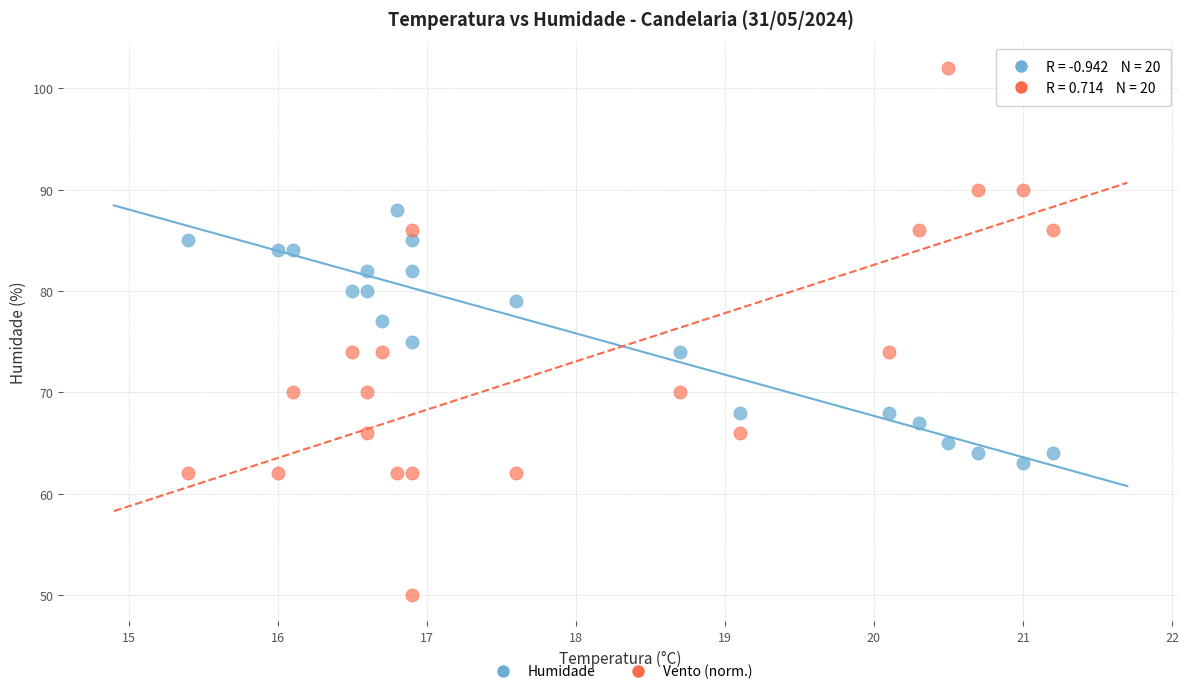

Across all data points, what is the range of Y values (max minus min)?

52